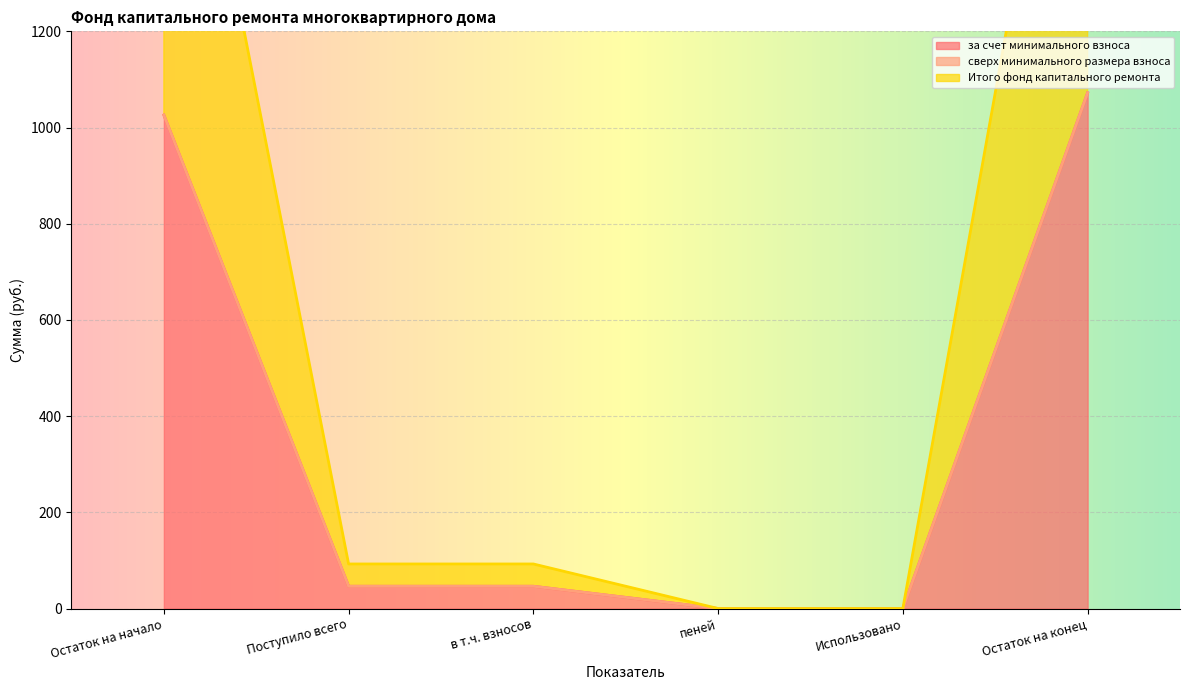

At which label does за счет минимального взноса reach its peak?

Остаток на конец